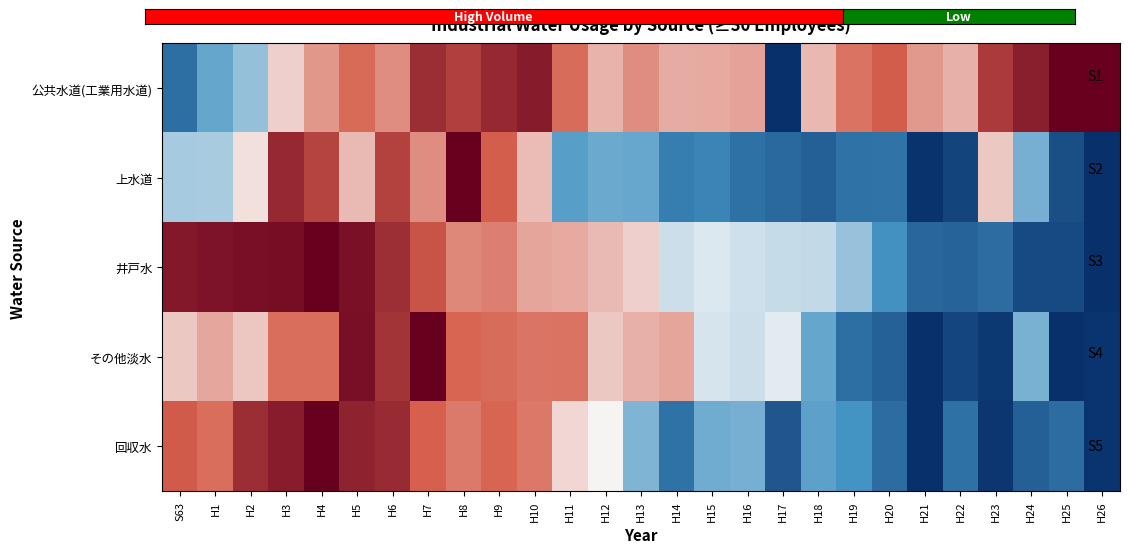

Rank the series at H1 from highest to lowest value.

井戸水, 回収水, その他淡水, 上水道, 公共水道(工業用水道)